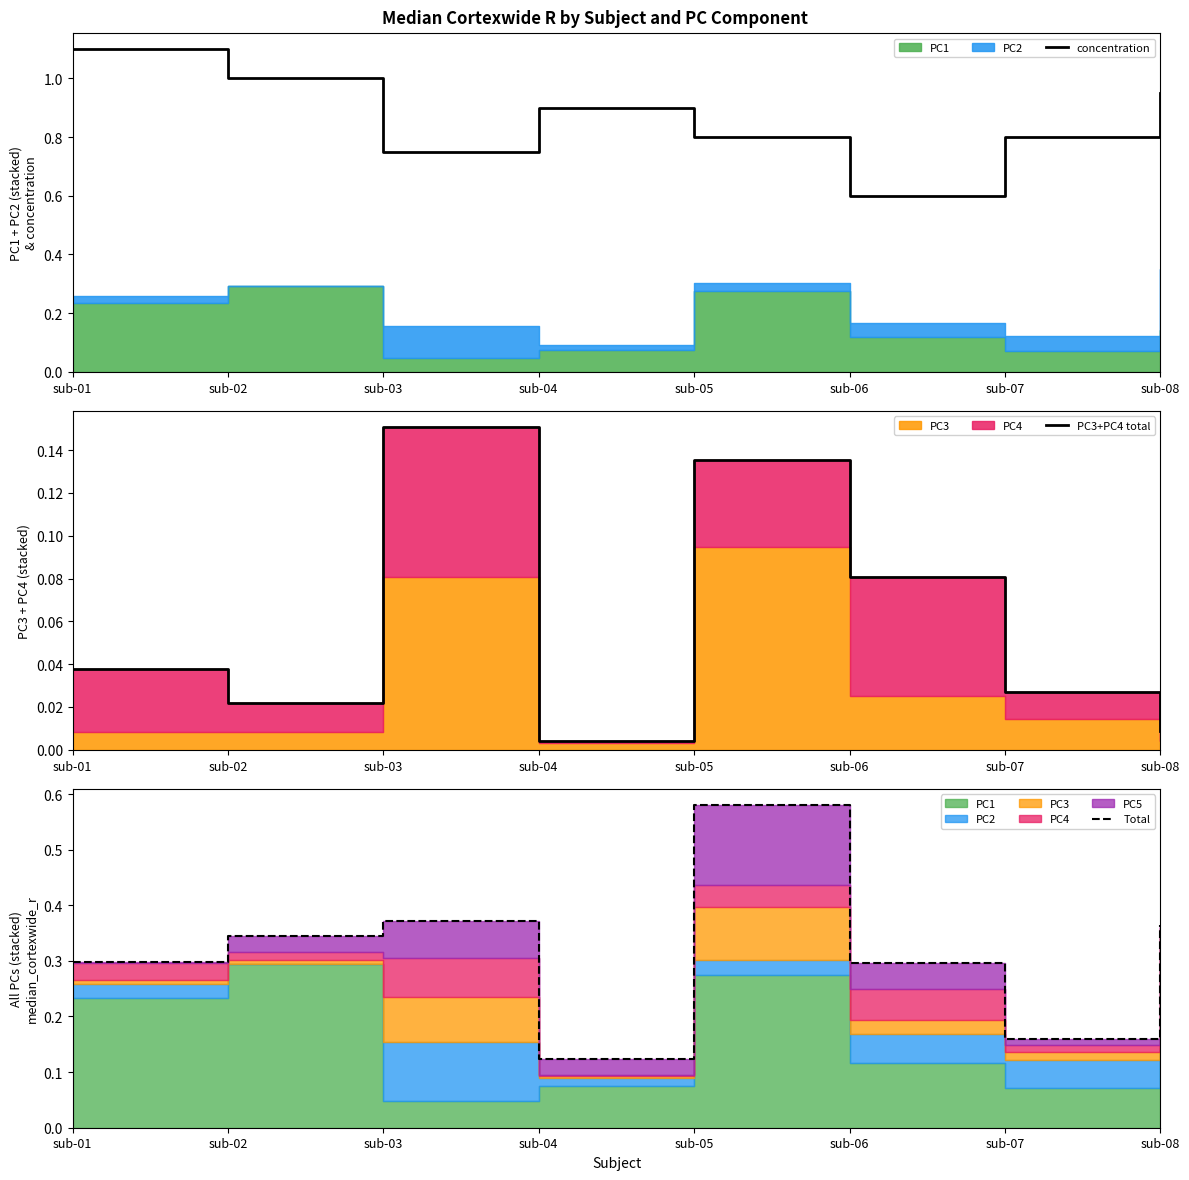

Which series changed the most between sub-02 and sub-08?

concentration